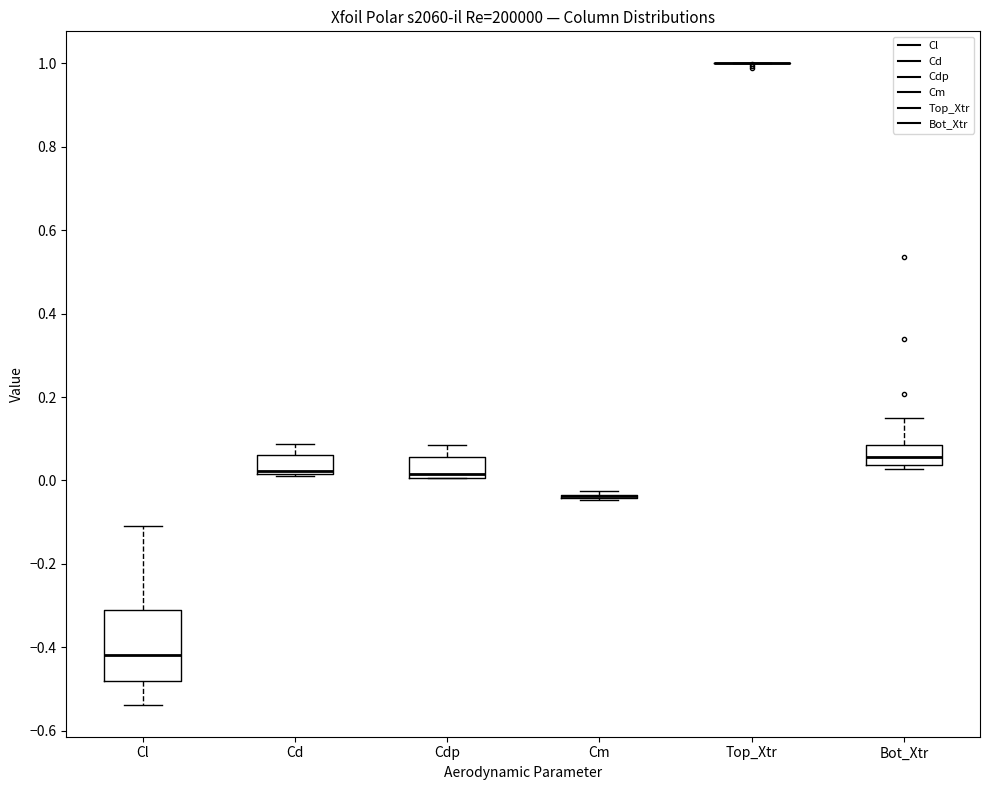

Reading left to right, read every box against the y-axis: the position of its median line, the range the box covers, and the ends of its whiskers. The values are not printed on the chart, so give them approximately, as read against the axis.

Cl: median -0.42, box -0.48 to -0.32, whiskers -0.54 to -0.10
Cd: median 0.02 (just above the box's lower edge), box 0.02 to 0.06, whiskers 0.02 to 0.08
Cdp: median 0.02, box 0.00 to 0.06, whiskers 0.00 to 0.08
Cm: box collapsed to a line at -0.04, whiskers -0.04 to -0.02
Top_Xtr: box collapsed to a line at 1.00, whiskers 1.00 to 1.00
Bot_Xtr: median 0.06, box 0.04 to 0.08, whiskers 0.02 to 0.16